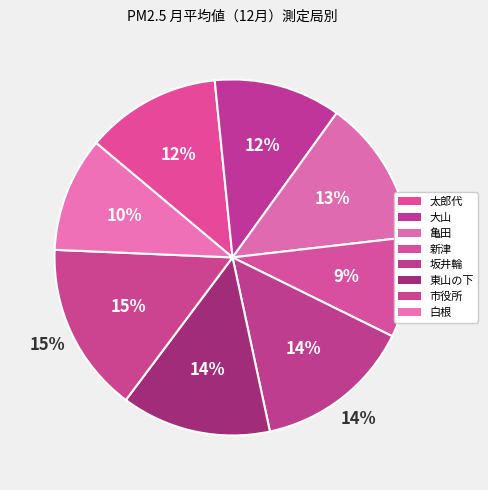

To the nearest percent, what portion does 新津 represent?

9%